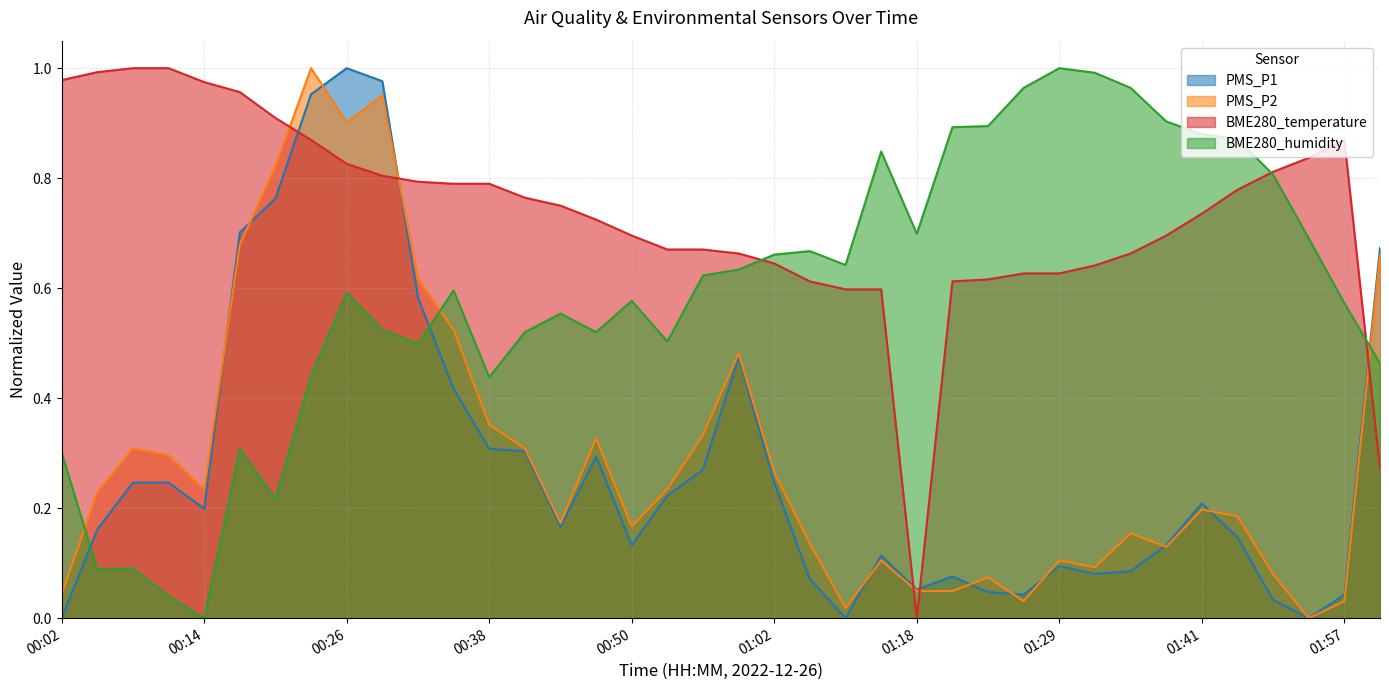

What is the label of the 31st point from the right?

00:23